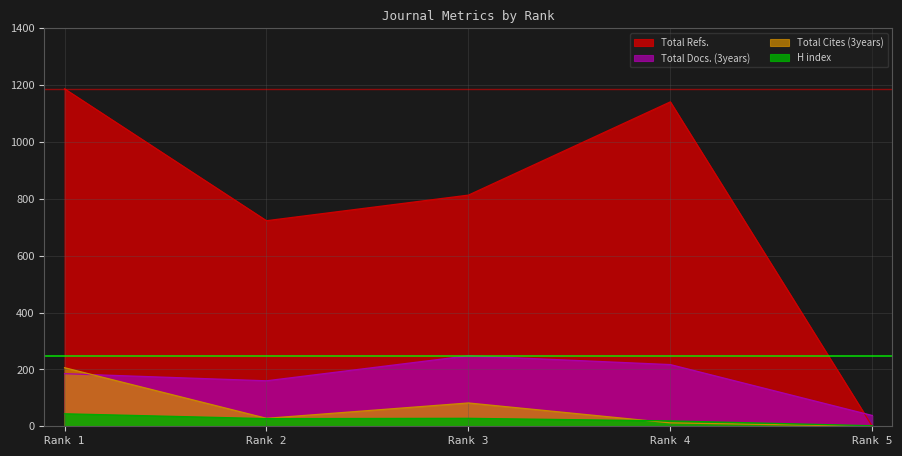

True or false: Total Refs. and Total Cites (3years) intersect in this chart.

False